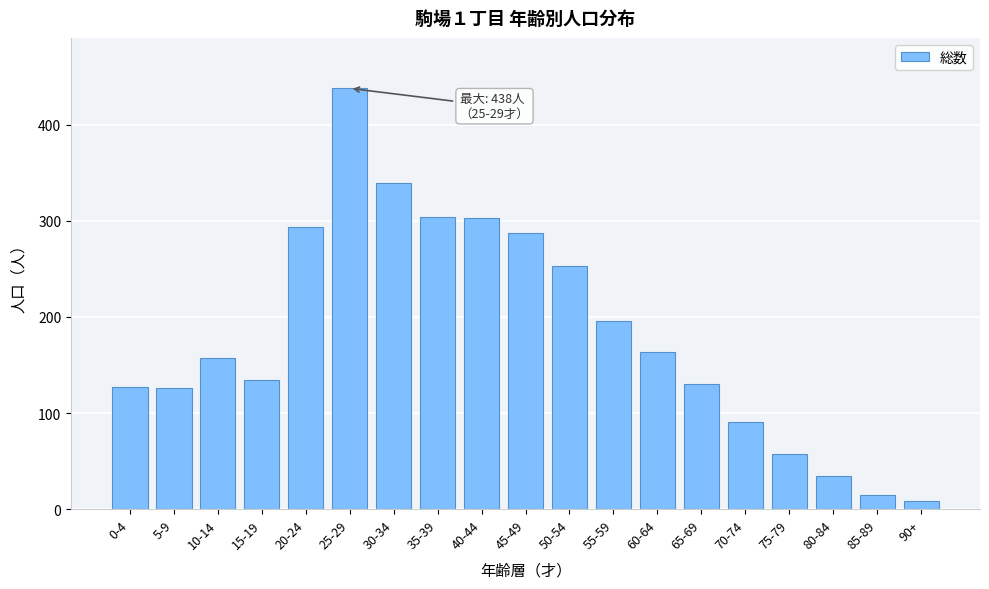

What is the greatest value displayed?

438